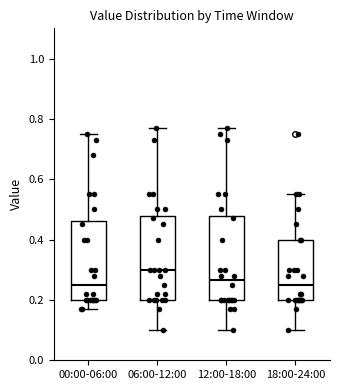

Where does the upper whisker of the box for 12:00-18:00 end on the y-axis? The values are not printed on the chart, so give them approximately, as read against the axis.

0.78